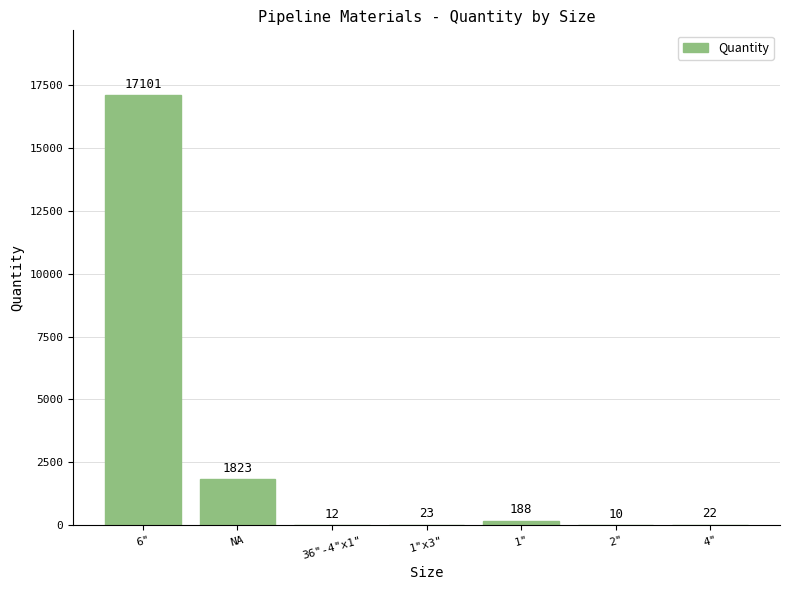

What is the greatest value displayed?

17101